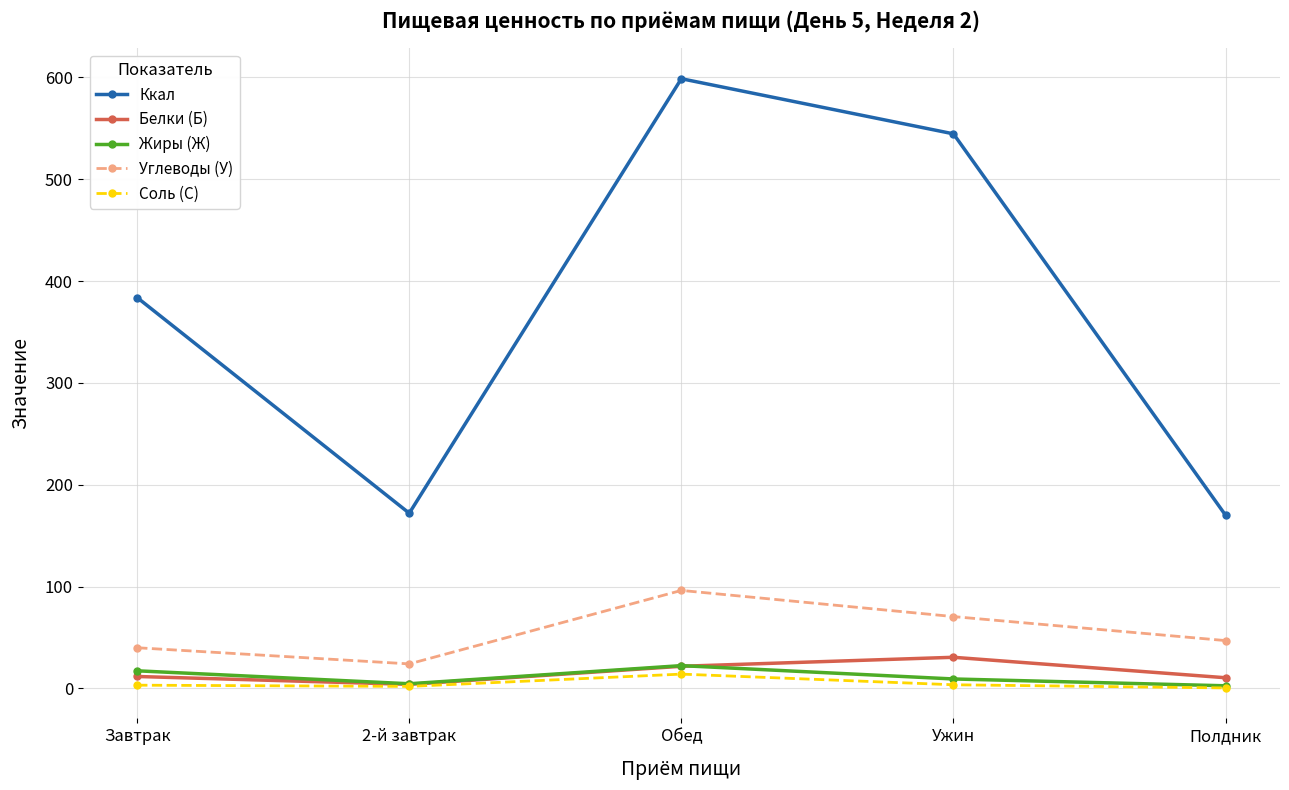

What is the total value across all series at 2-й завтрак?

206.3